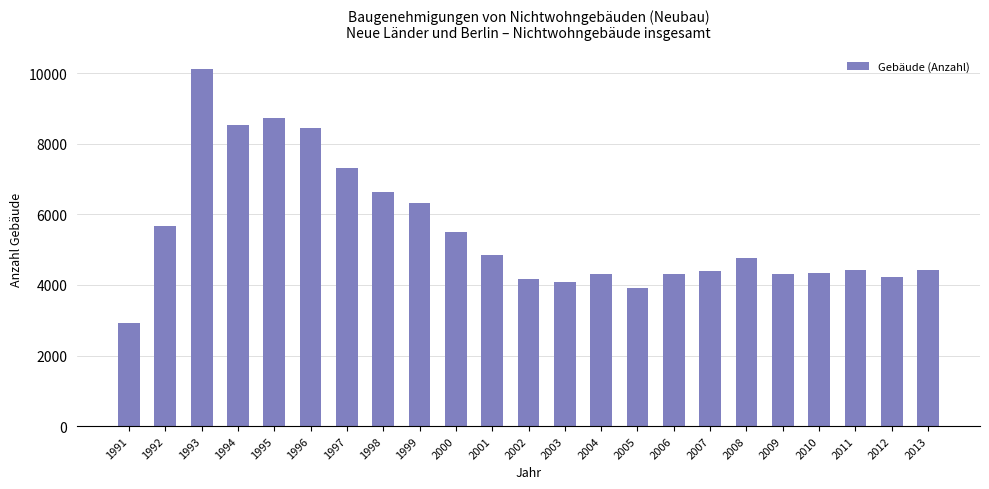

How many bars are there in total?

23